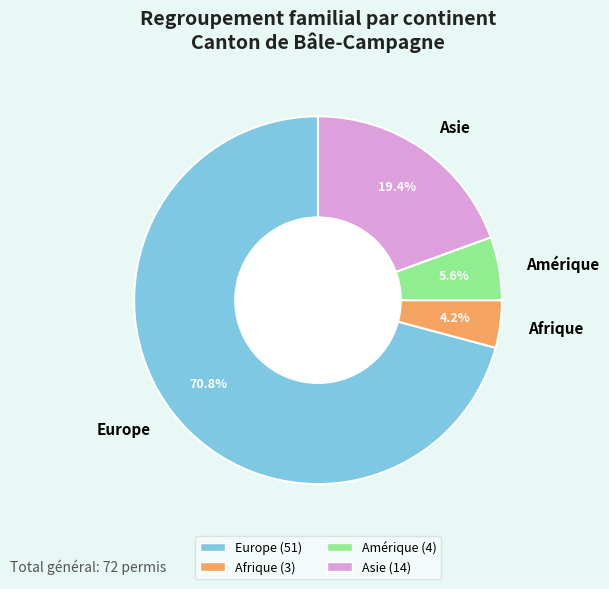

What percentage is NOT represented by Europe?

29.2%